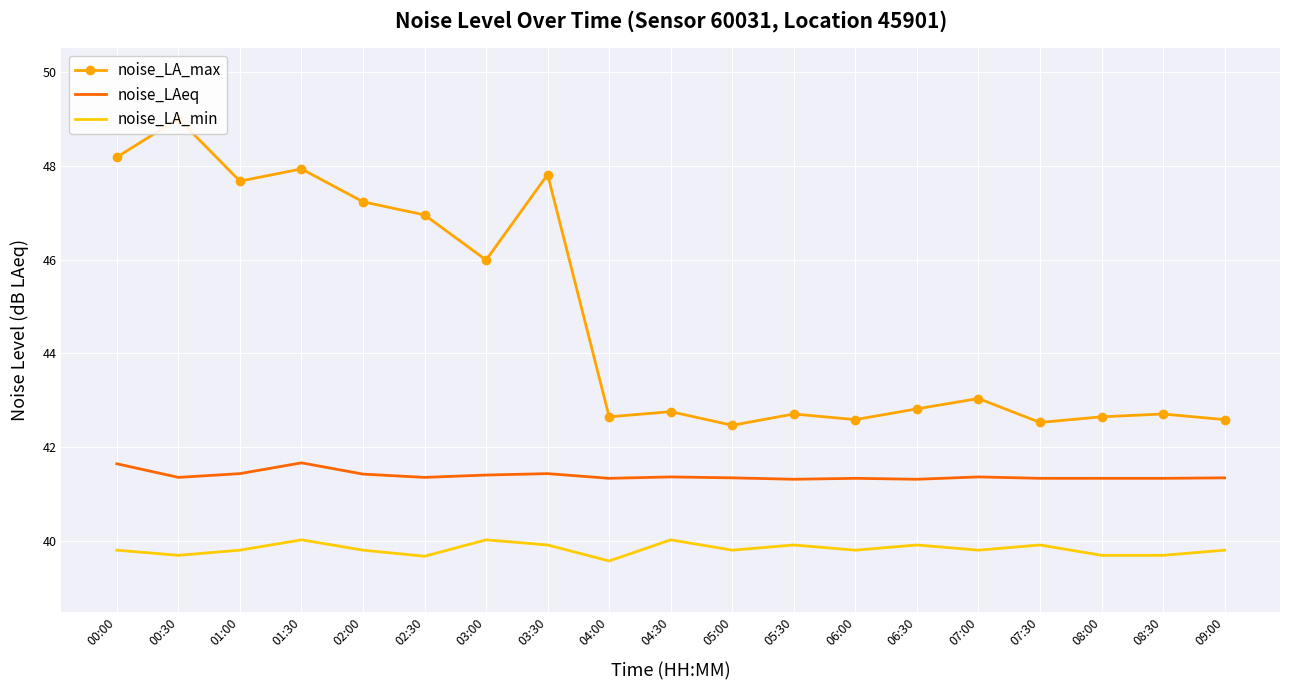

Rank the series by their average value, from lowest to highest.

noise_LA_min, noise_LAeq, noise_LA_max